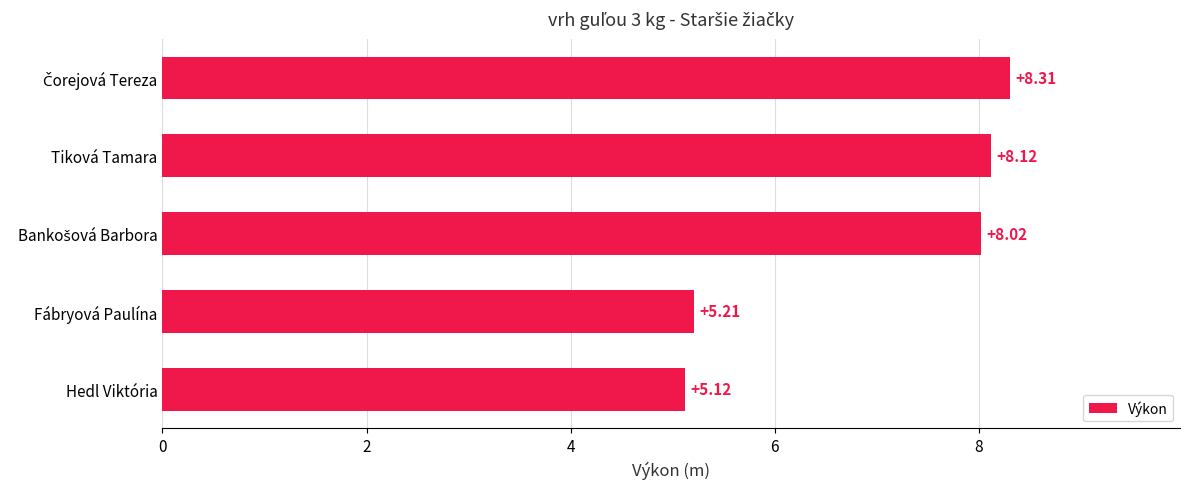

What is the average value?

7.0